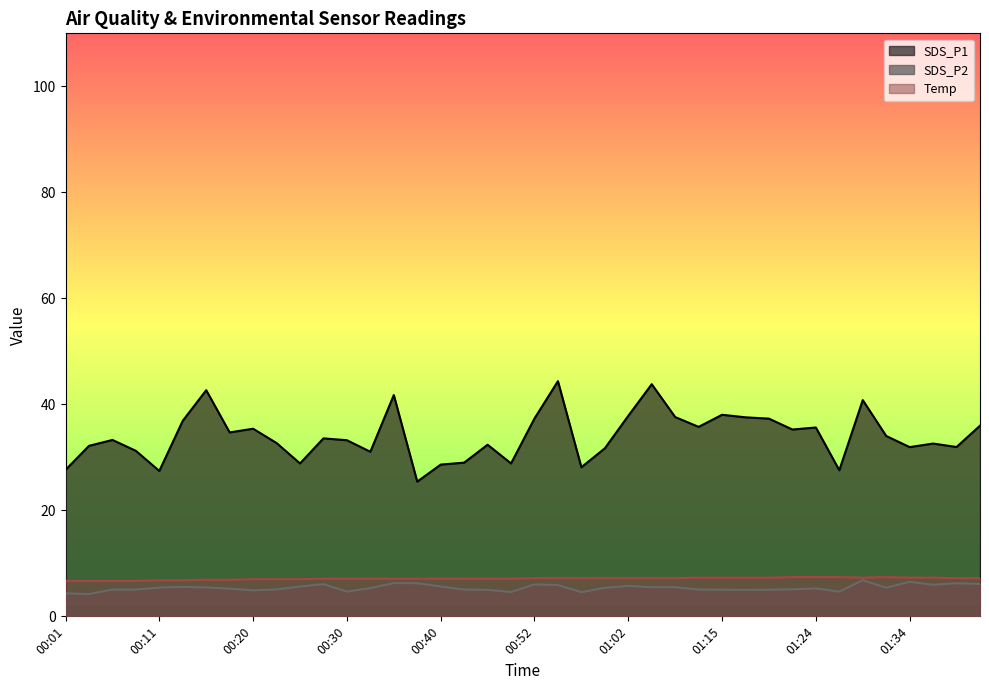

In Temp, how many points are lower than both neighbors (excluding endpoints)?

1